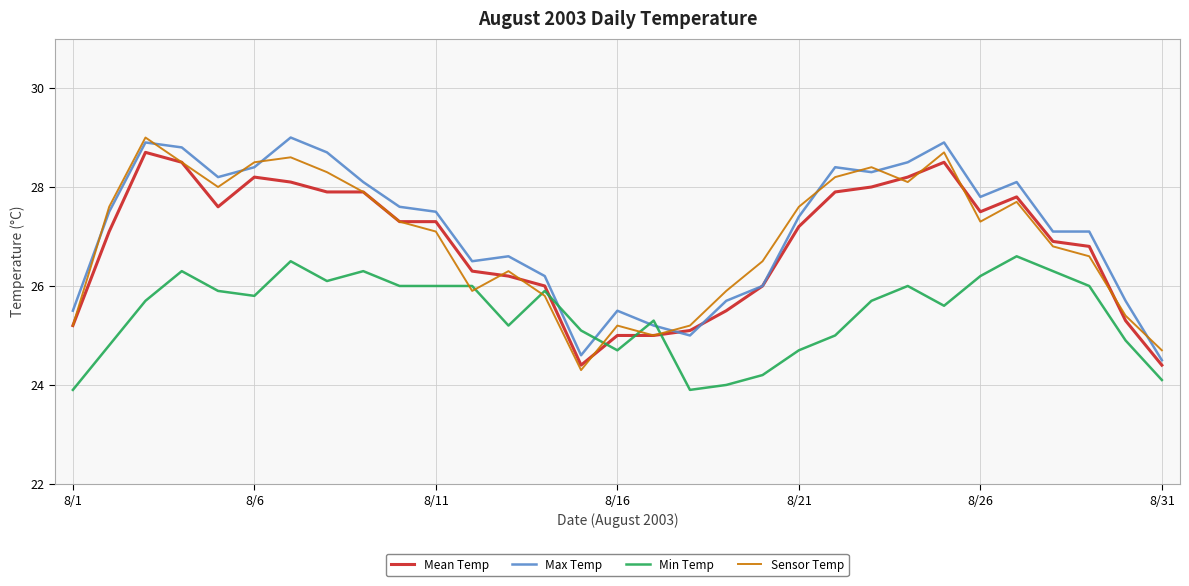

True or false: Min Temp and Mean Temp intersect in this chart.

True